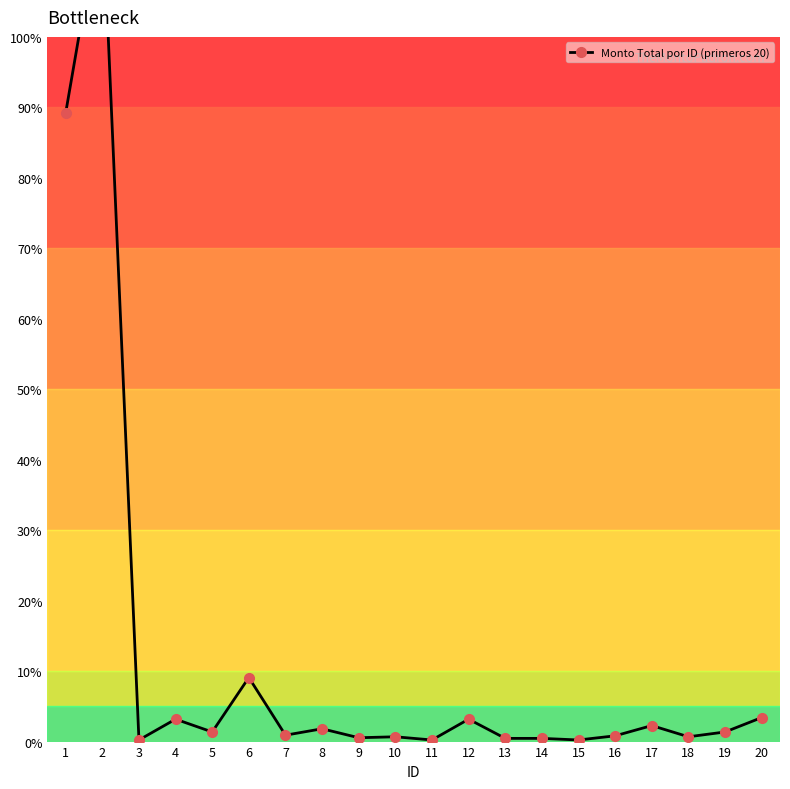

Reading right to left, extract all data points from this chart.

20=7500	19=3000	18=1500	17=5000	16=1800	15=500	14=1000	13=1000	12=7000	11=500	10=1500	9=1200	8=4000	7=2000	6=20000	5=3000	4=7000	3=500	2=262500	1=196250